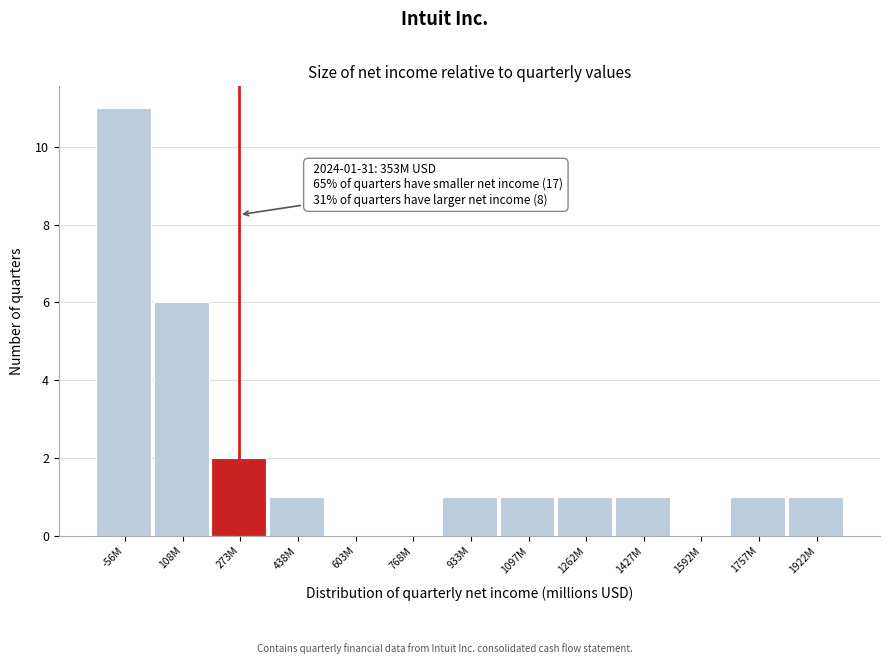

Reading left to right, what are all the values shown in this chart?

-56M=11	108M=6	273M=2	438M=1	603M=0	768M=0	933M=1	1097M=1	1262M=1	1427M=1	1592M=0	1757M=1	1922M=1